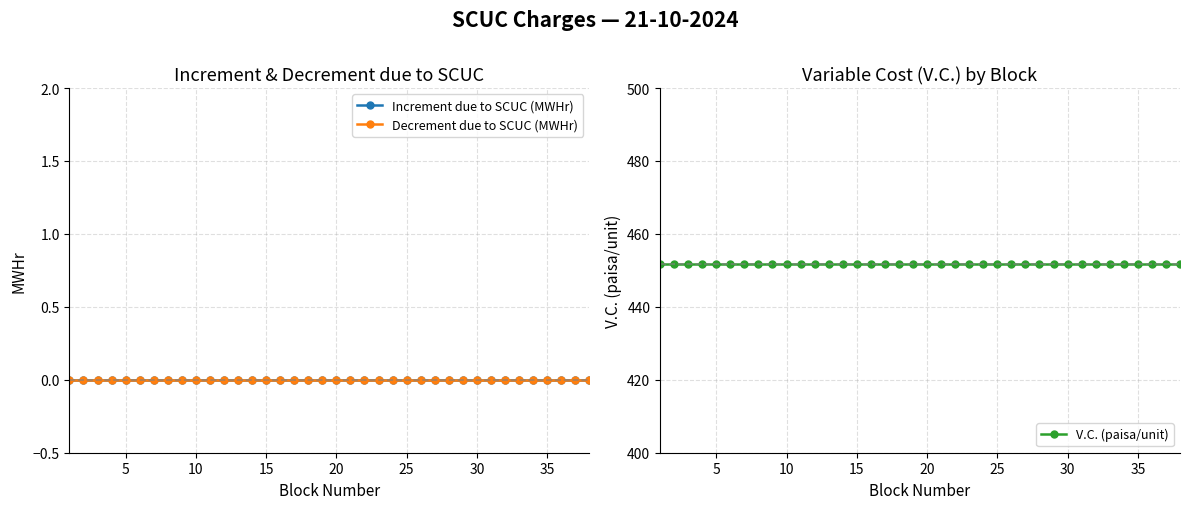

Rank the series by their maximum value, from lowest to highest.

Increment due to SCUC (MWHr), Decrement due to SCUC (MWHr), V.C. (paisa/unit)